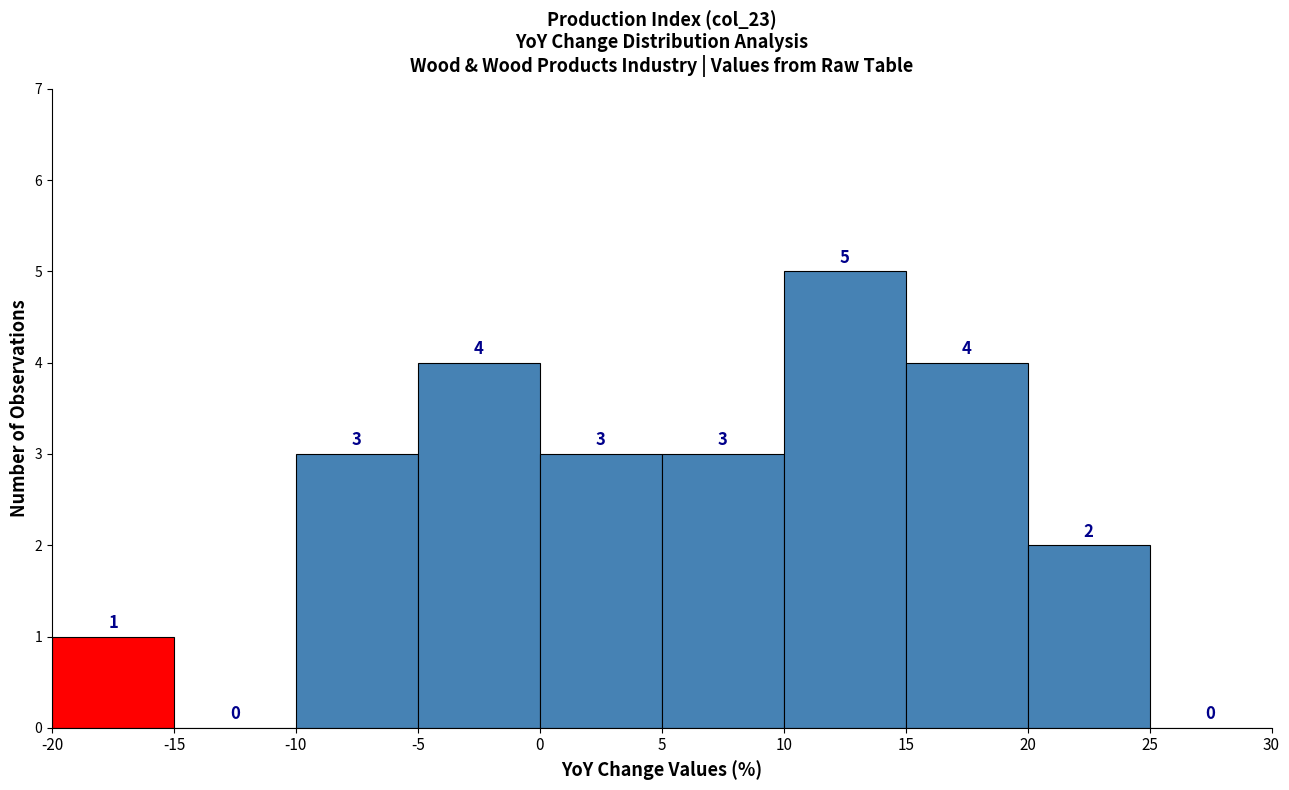

Reading left to right, list every bar in this chart as the range it spans on the x-axis followed by its height.

-20 to -15: 1
-15 to -10: 0
-10 to -5: 3
-5 to 0: 4
0 to 5: 3
5 to 10: 3
10 to 15: 5
15 to 20: 4
20 to 25: 2
25 to 30: 0